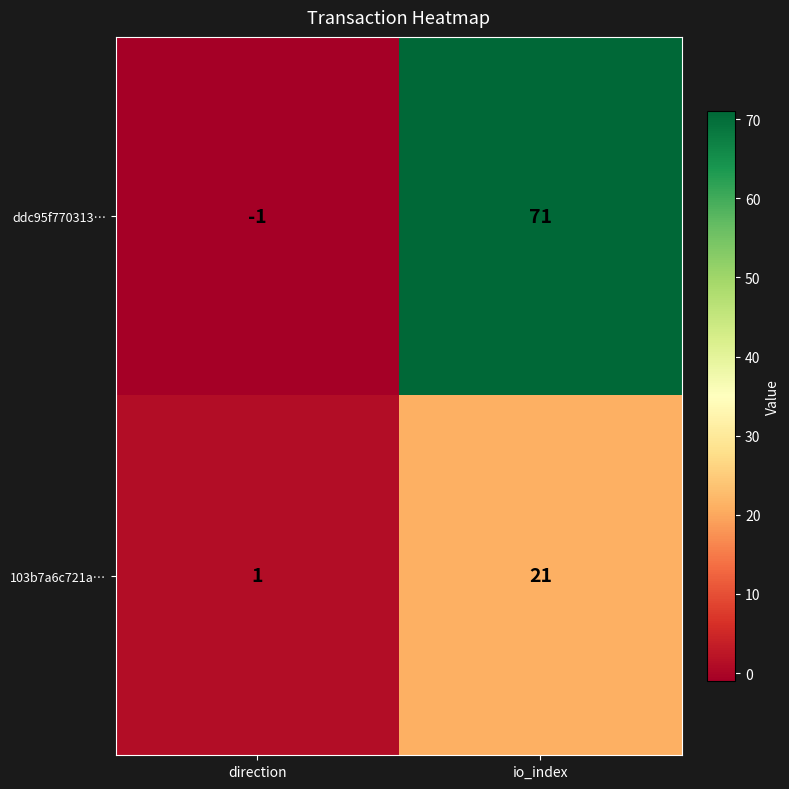

What is the sum of the ddc95f770313… values at io_index and direction?

70